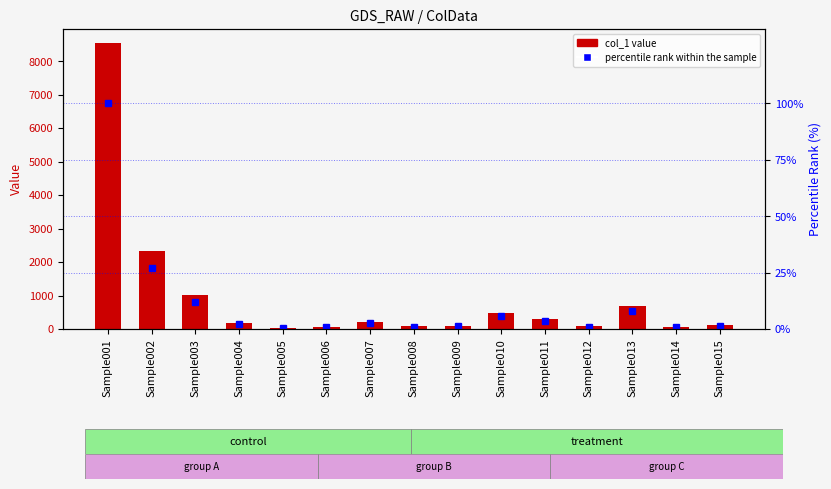

Reading left to right, what are all the values shown in this chart?

col_1: 8535.0	2325.0	1019.0	183.0	22.0	59.0	215.0	75.0	102.0	476.0	313.0	75.0	698.0	57.0	124.0
percentile rank within the sample: 100.0	27.2	11.9	2.1	0.3	0.7	2.5	0.9	1.2	5.6	3.7	0.9	8.2	0.7	1.5